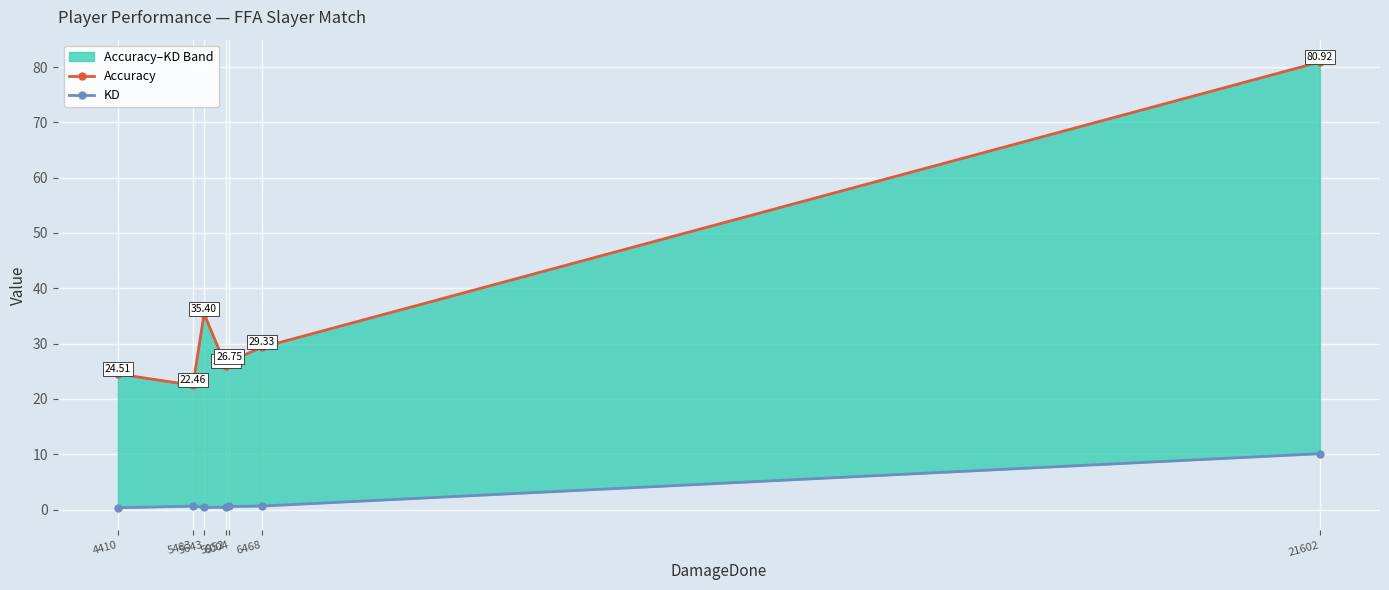

What value does the KD series have at 21602?

10.1